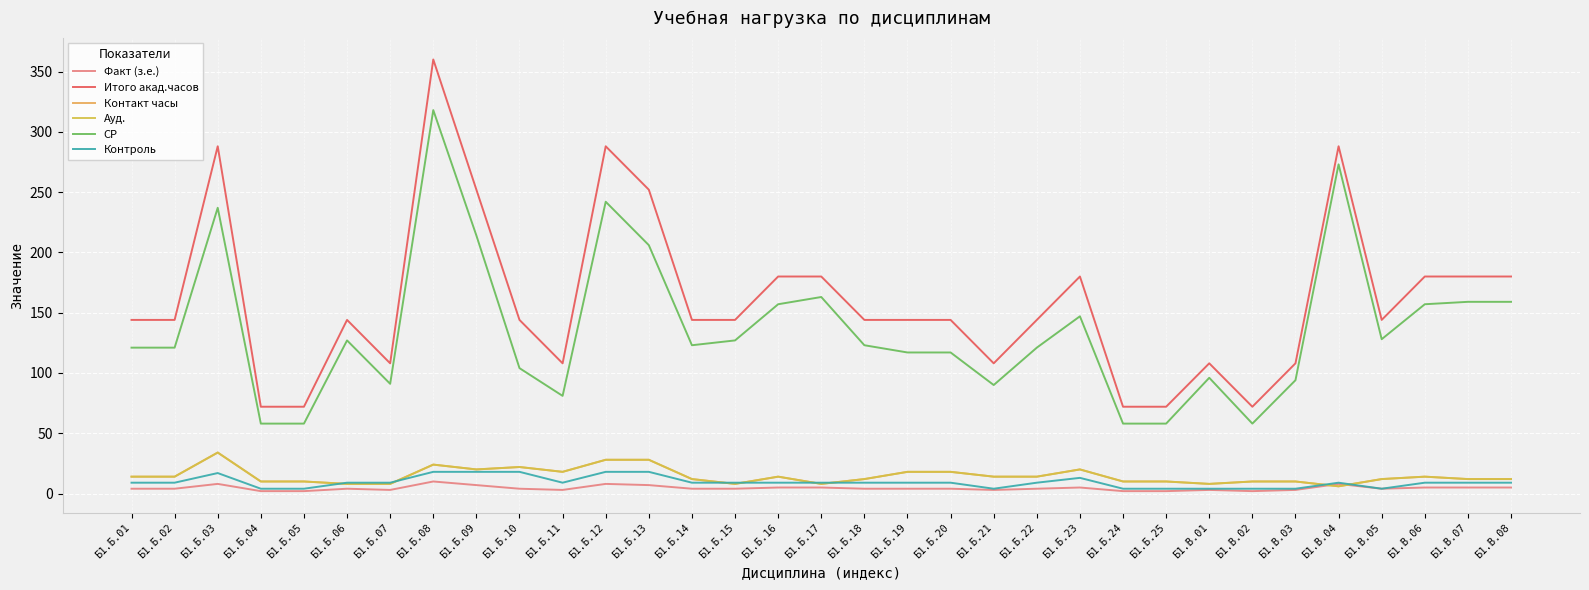

How many lines are shown in the chart?

6